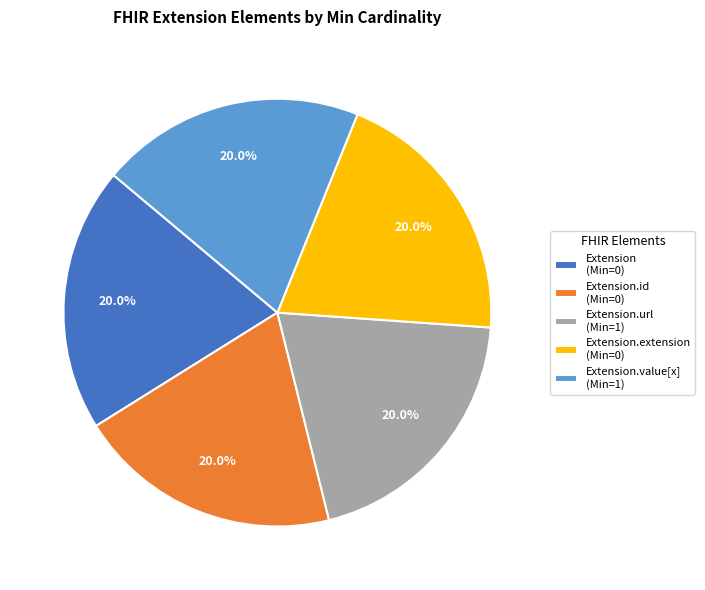

Approximately how many times larger is the value at Extension.id (Min=0) compared to Extension.url (Min=1)?

1.0